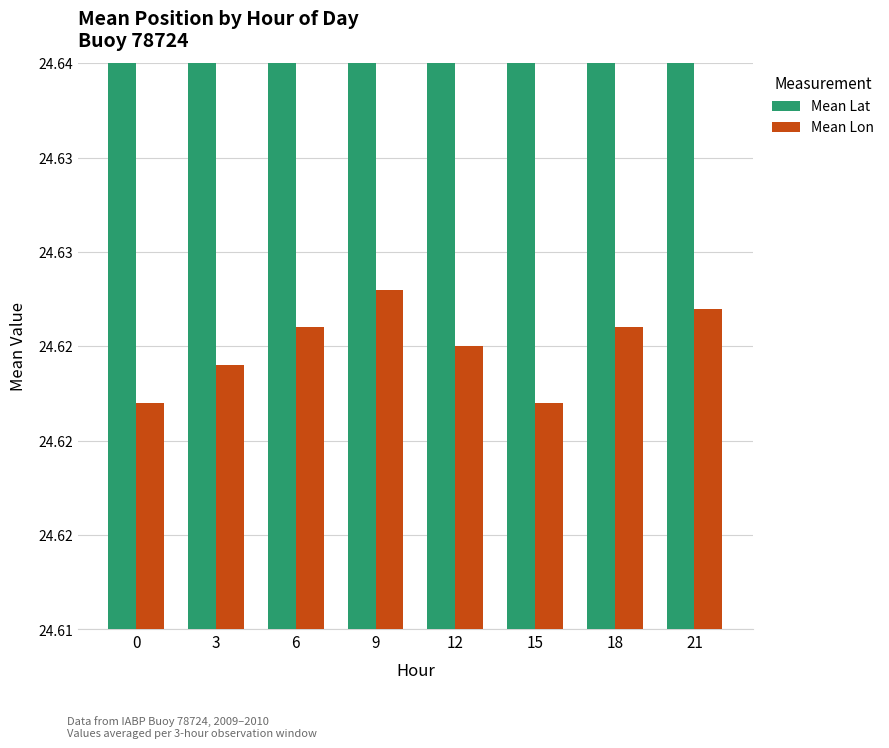

What is the sum of all Mean Lat values?

566.4